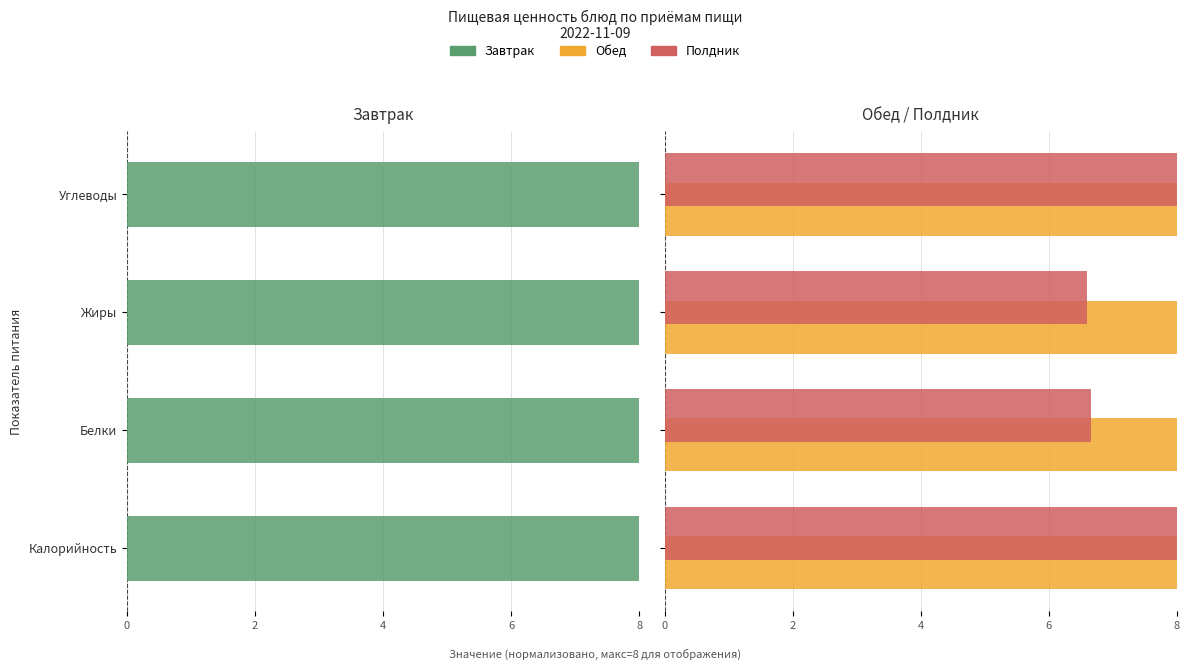

What are all the series names shown in the legend?

Завтрак, Обед, Полдник